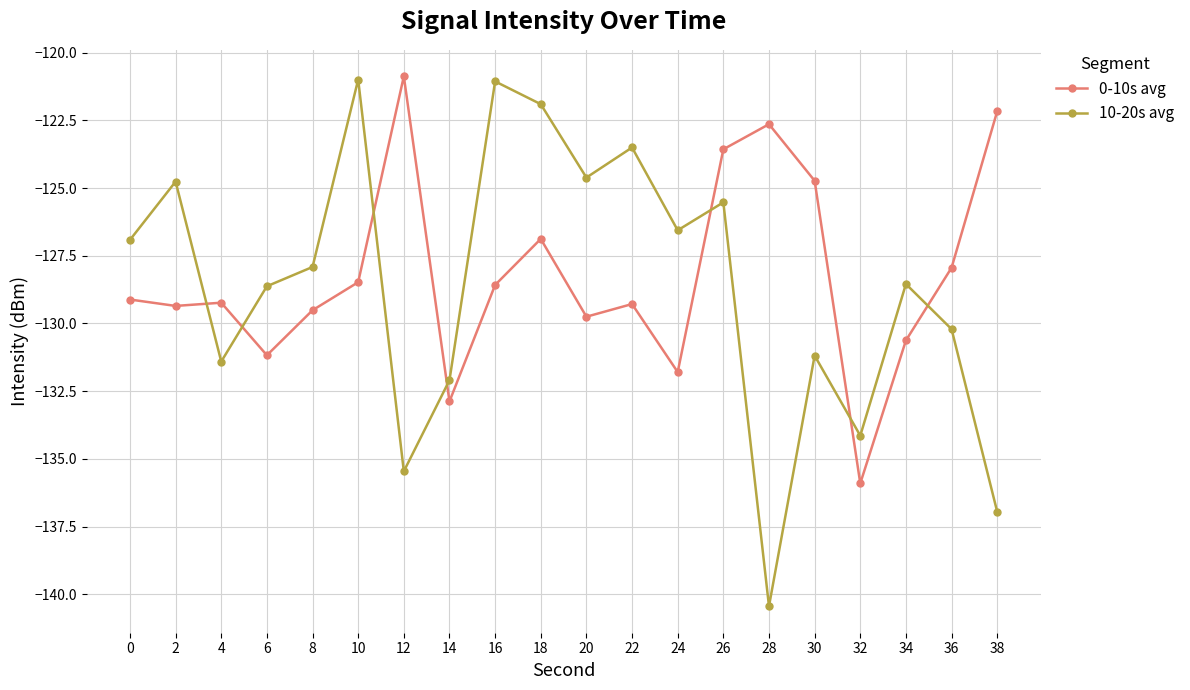

What is the sum of the 0-10s avg values at 10 and 2?

-257.8